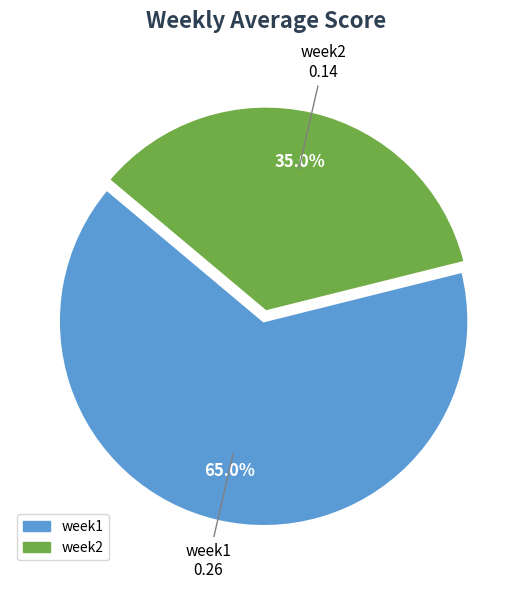

To the nearest percent, what percentage of the pie is week2?

35%